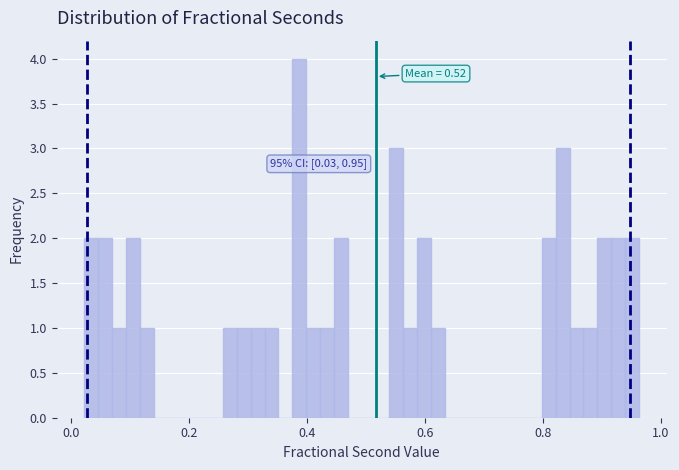

Read against the x-axis, roughly where is the centre of the tallest bar?

0.38